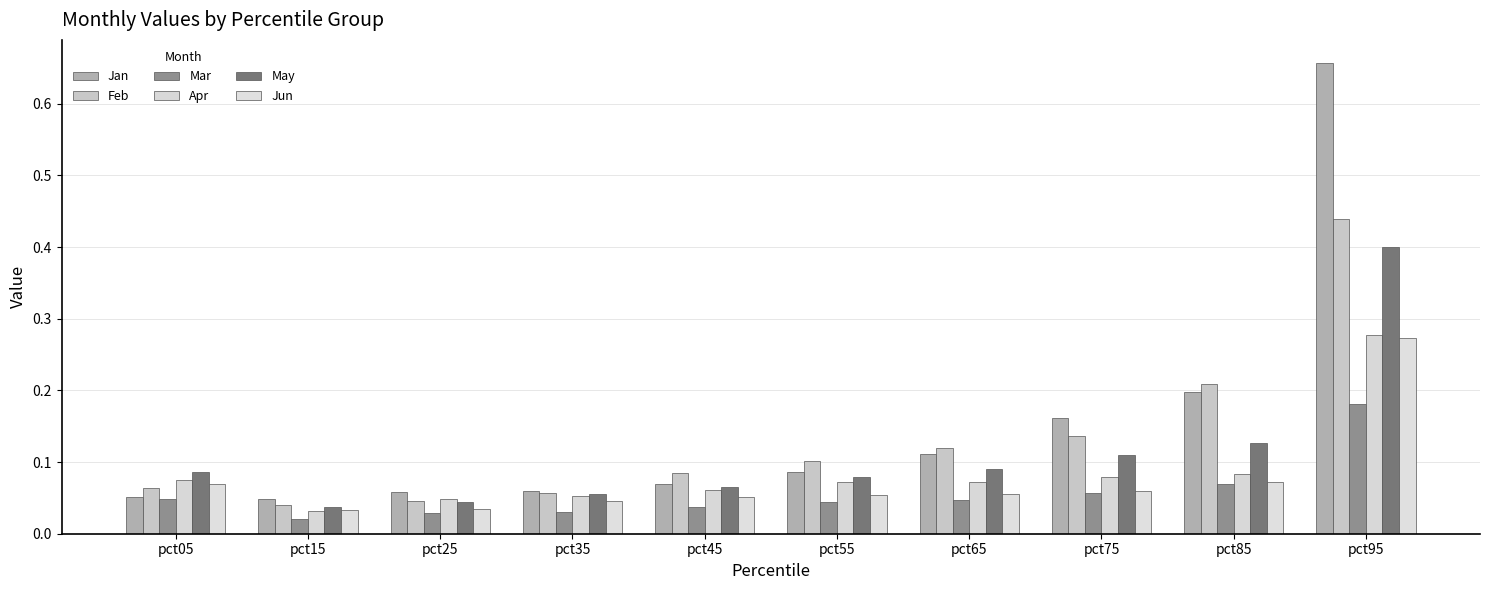

How many data points does each series have?

10